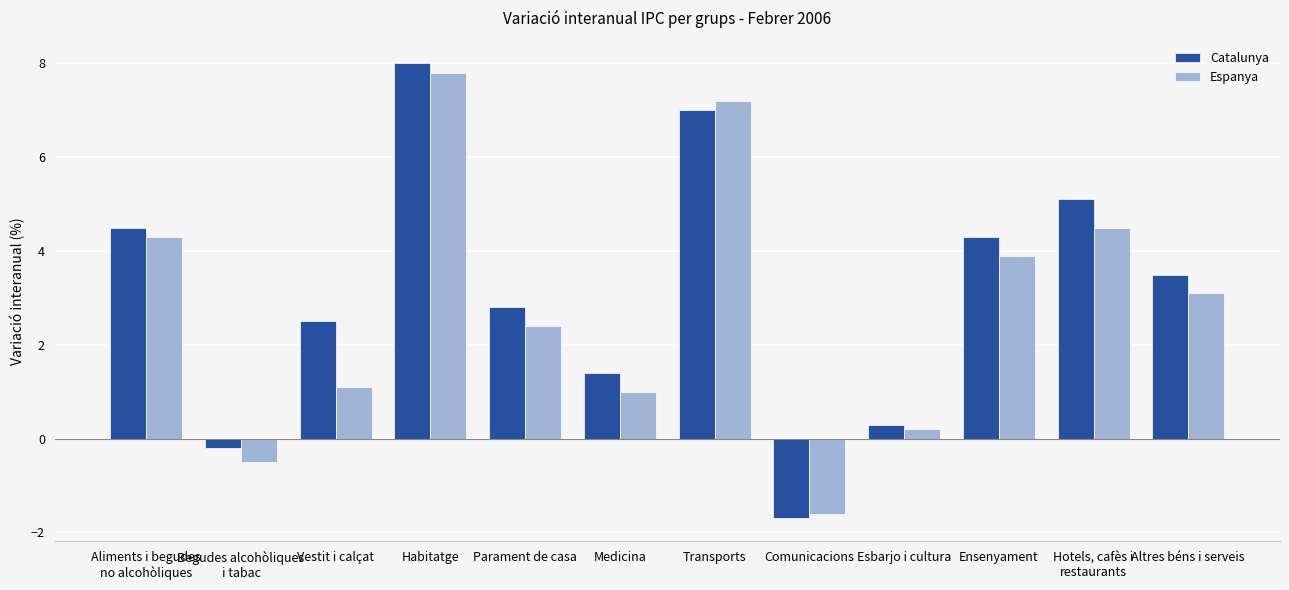

At how many categories does at least one series exceed 2?

8